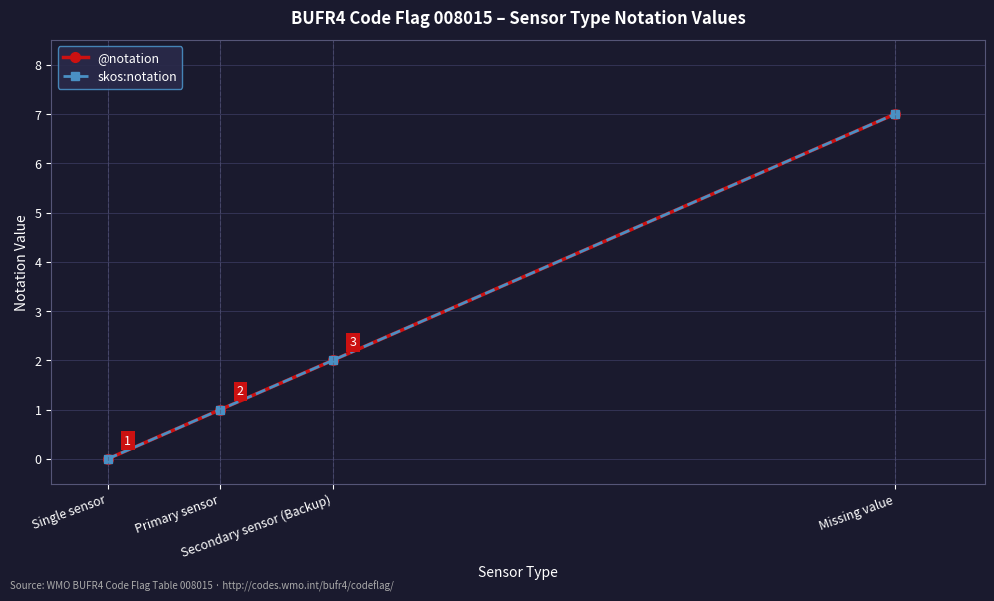

Does the chart have visible grid lines?

Yes